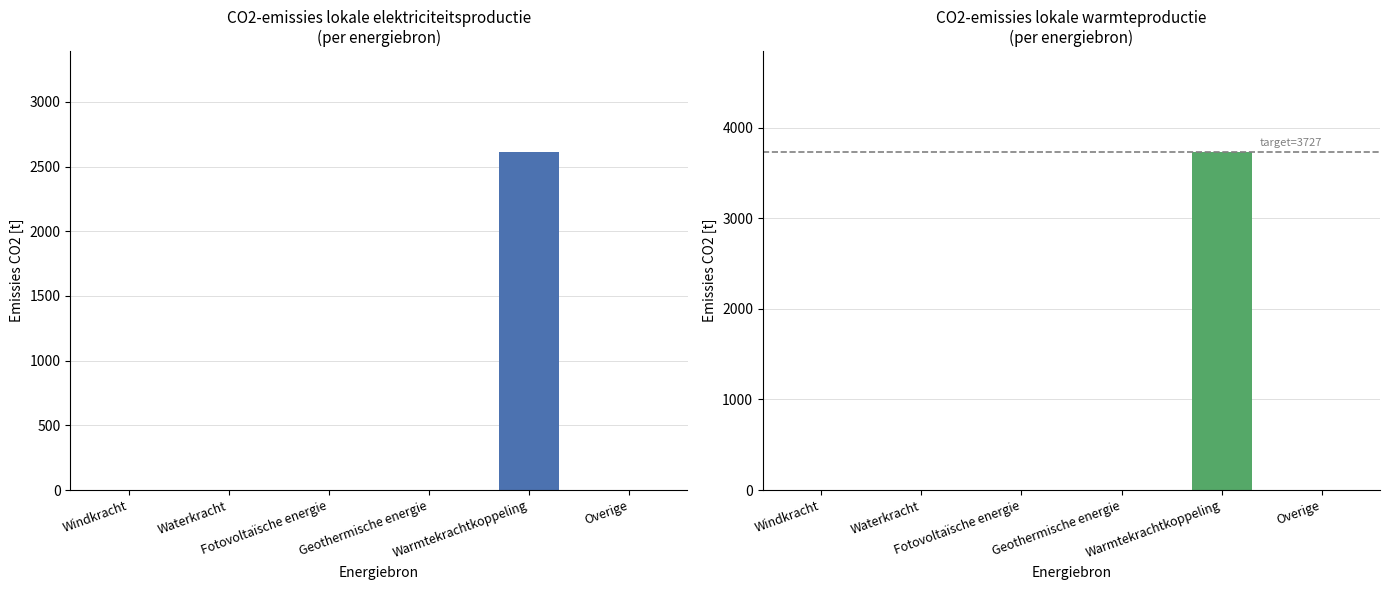

Is the value of Elektriciteit CO2 [t] at Overige greater than the value of Warmte CO2 [t] at Warmtekrachtkoppeling?

No